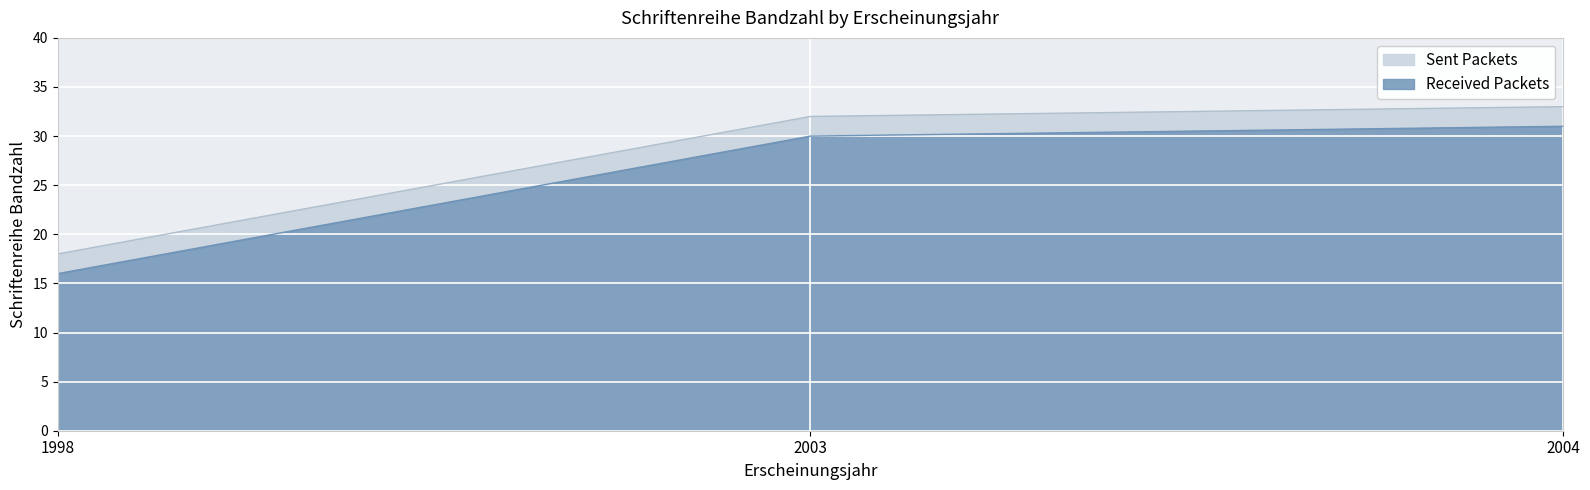

The chart shows a value of 16 at 1998. True or false?

True